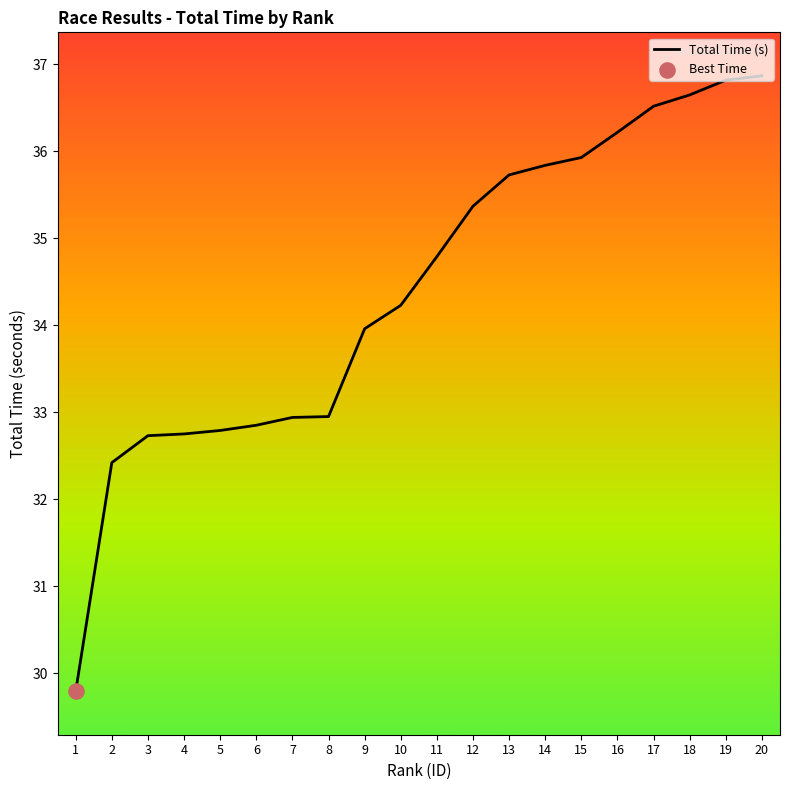

What is the ratio of the value at 20 to the value at 2?

1.1